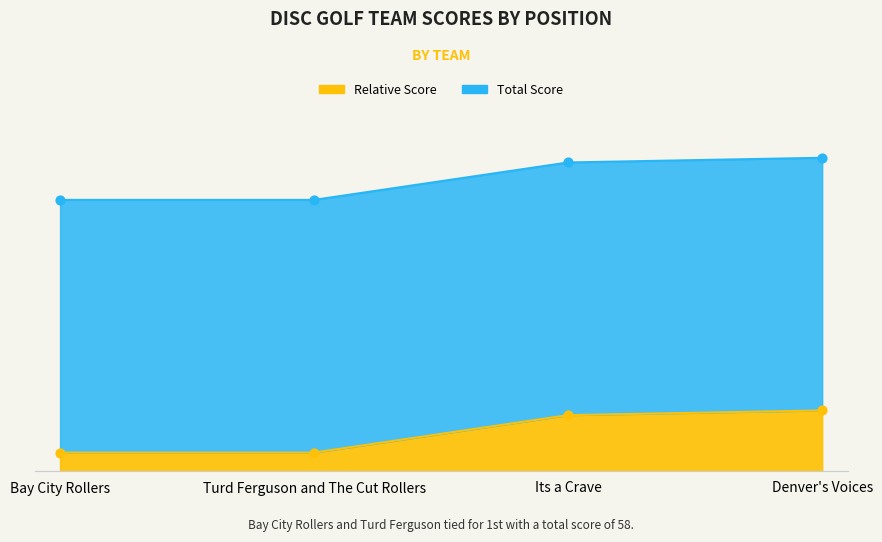

What is the total value across all series at Bay City Rollers?

62